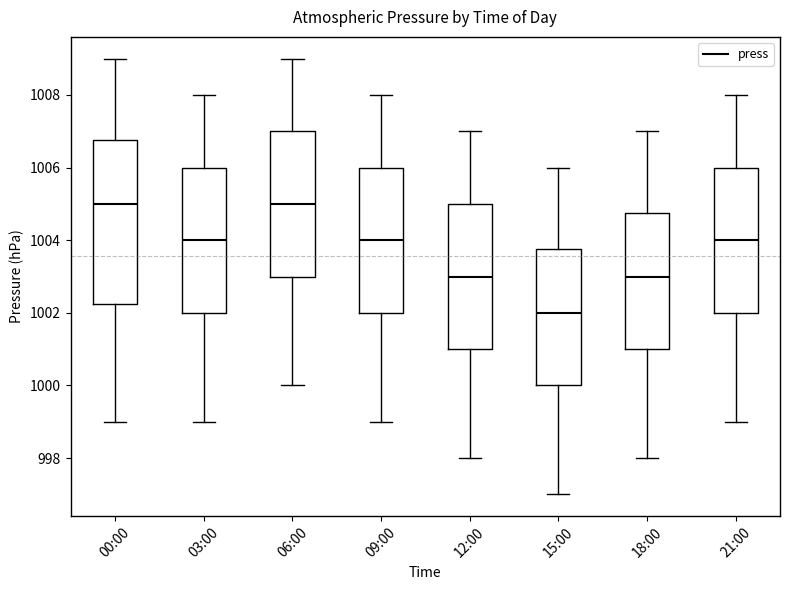

Reading left to right, read every box against the y-axis: the position of its median line, the range the box covers, and the ends of its whiskers. The values are not printed on the chart, so give them approximately, as read against the axis.

00:00: median 1005.0, box 1002.2 to 1006.8, whiskers 999.0 to 1009.0
03:00: median 1004.0, box 1002.0 to 1006.0, whiskers 999.0 to 1008.0
06:00: median 1005.0, box 1003.0 to 1007.0, whiskers 1000.0 to 1009.0
09:00: median 1004.0, box 1002.0 to 1006.0, whiskers 999.0 to 1008.0
12:00: median 1003.0, box 1001.0 to 1005.0, whiskers 998.0 to 1007.0
15:00: median 1002.0, box 1000.0 to 1003.8, whiskers 997.0 to 1006.0
18:00: median 1003.0, box 1001.0 to 1004.8, whiskers 998.0 to 1007.0
21:00: median 1004.0, box 1002.0 to 1006.0, whiskers 999.0 to 1008.0